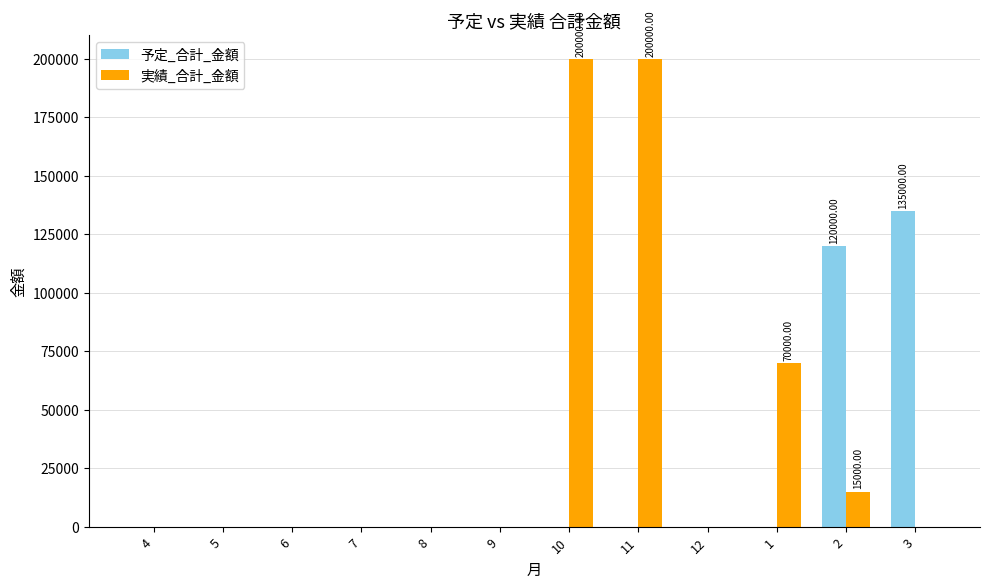

The 予定_合計_金額 series shows 0 at 11. True or false?

True